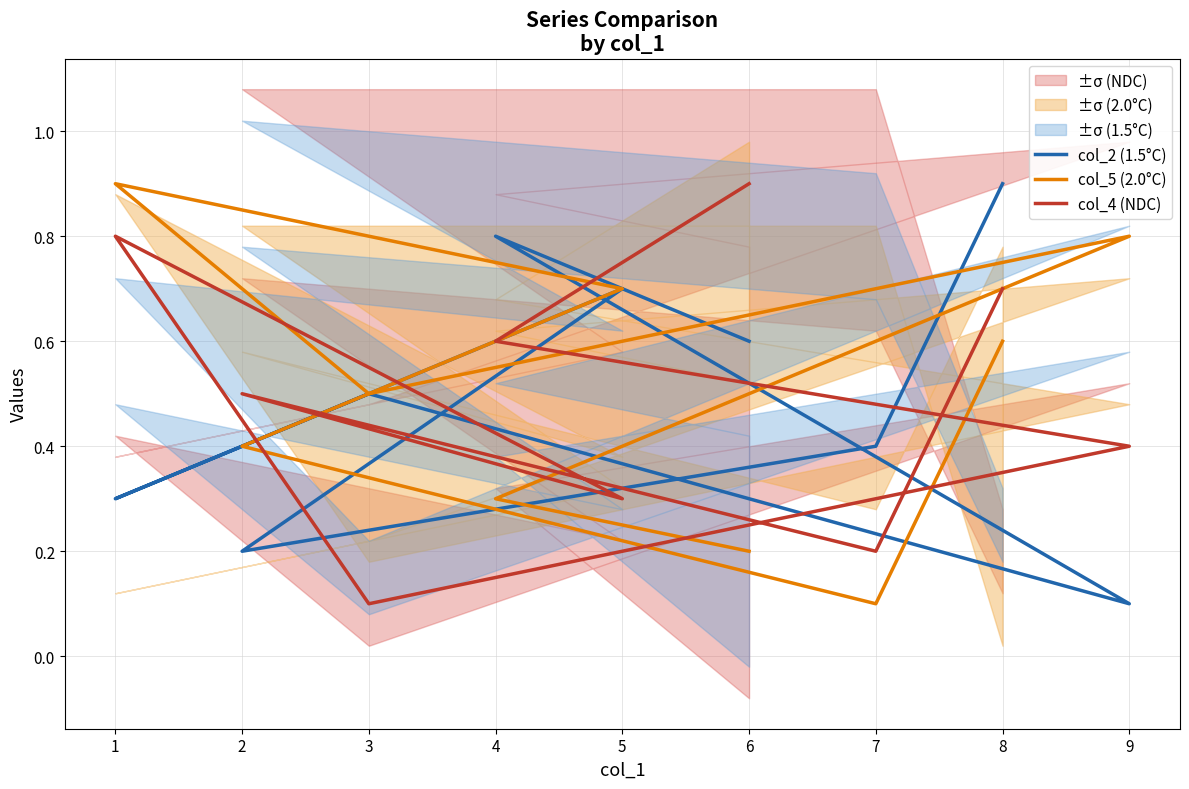

Which series has the largest total across all categories?

col_2 (1.5°C)